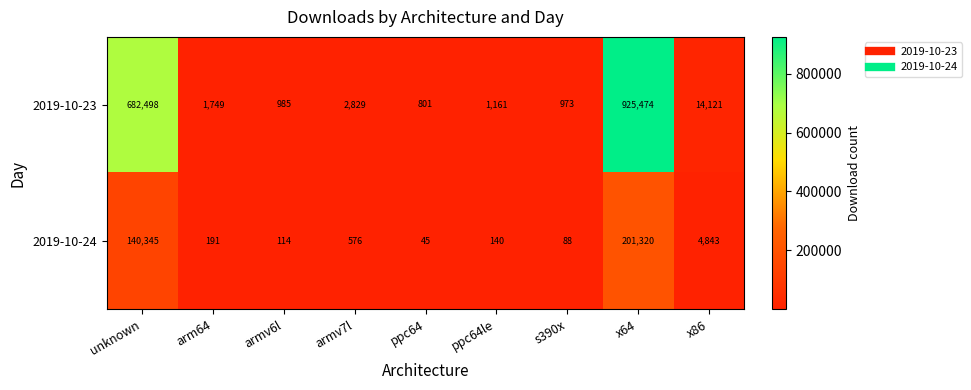

Which series has the largest total across all categories?

2019-10-23